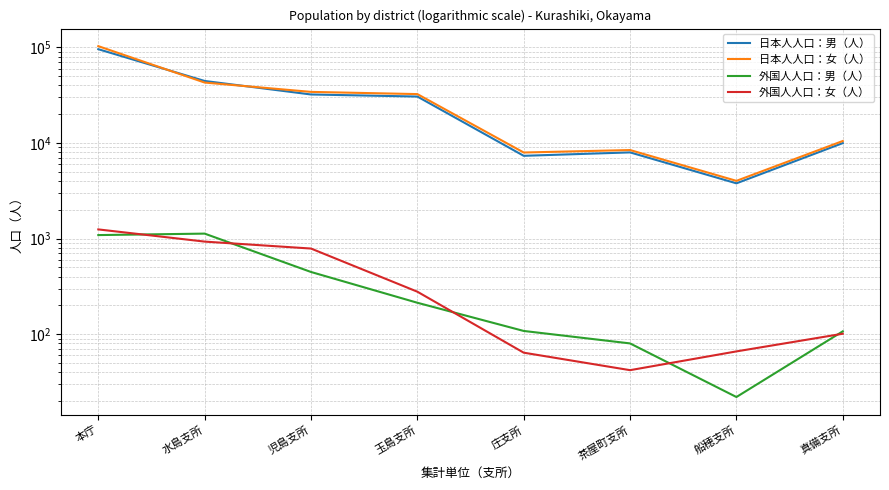

At 児島支所, list the series in order from largest to smallest.

日本人人口：女（人）, 日本人人口：男（人）, 外国人人口：女（人）, 外国人人口：男（人）